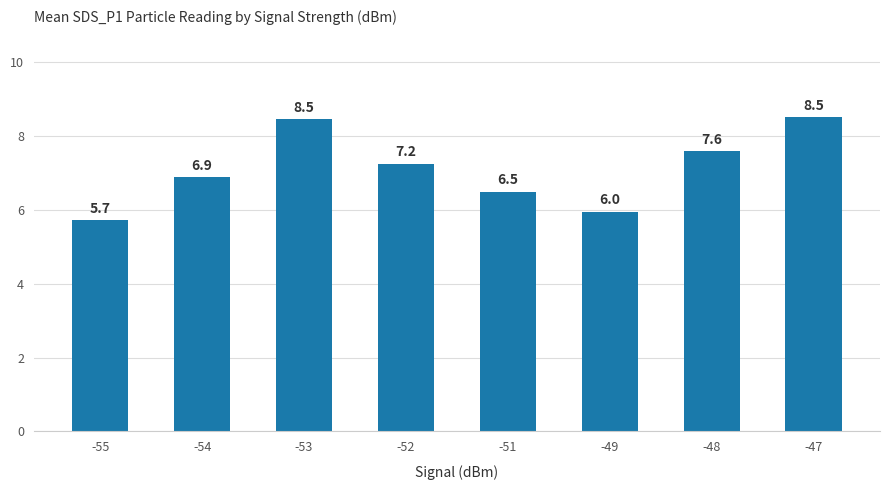

What is the difference between the second highest and minimum values?

2.7